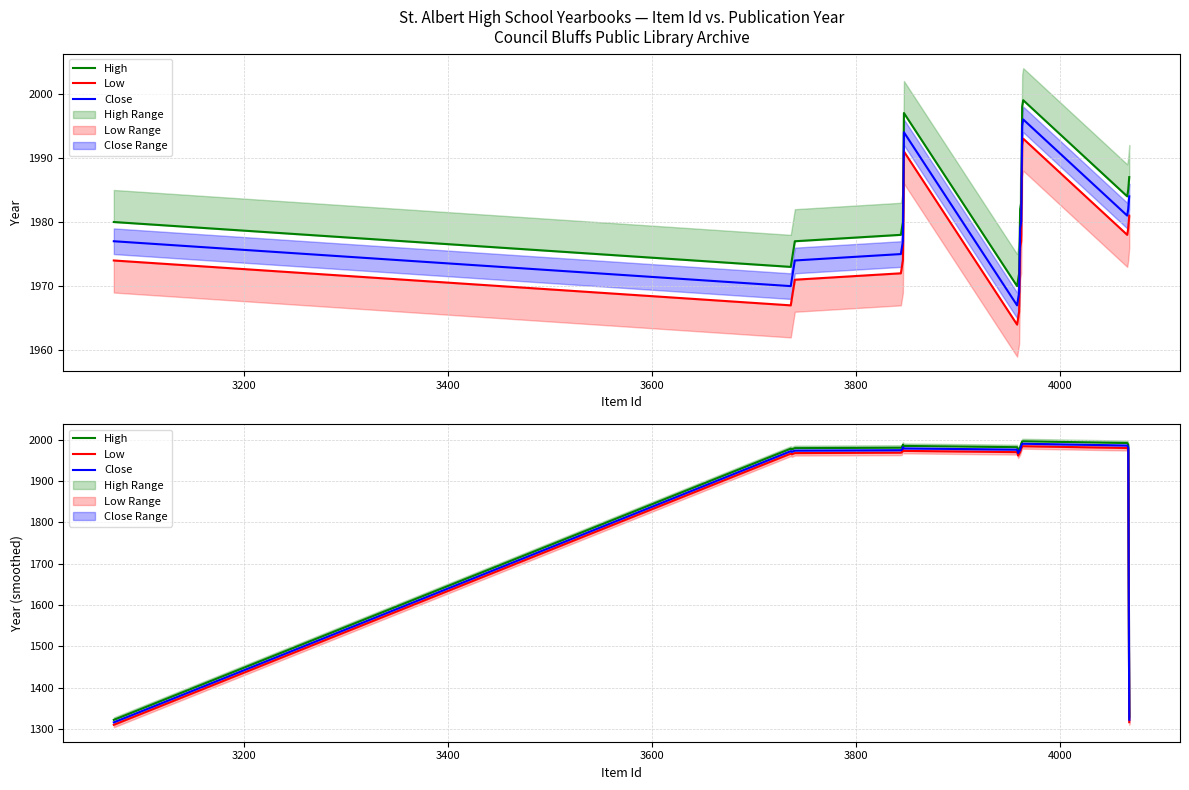

Is this an area chart (filled region under the line)?

No